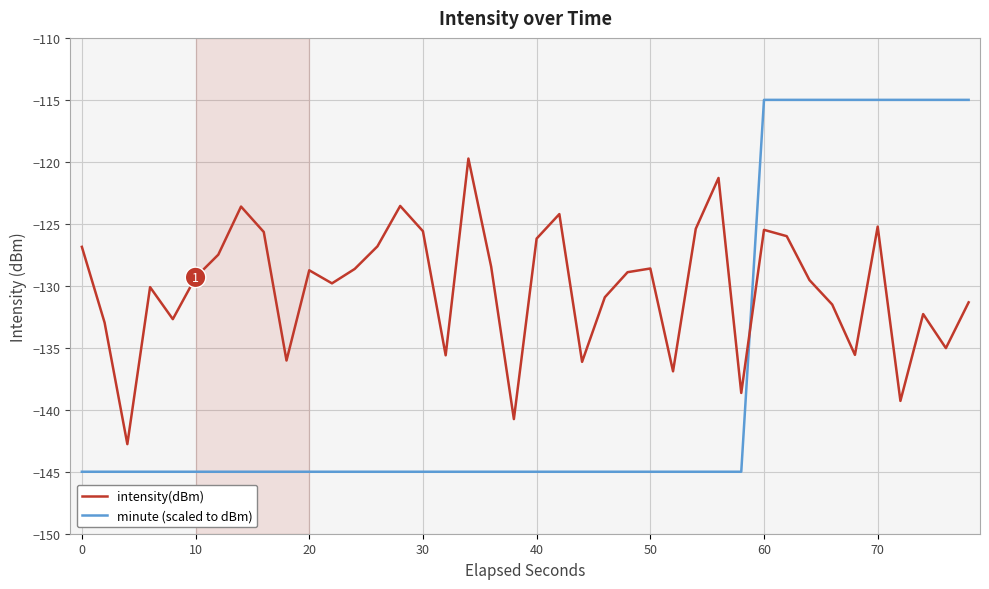

What is the smallest value displayed?

-145.0